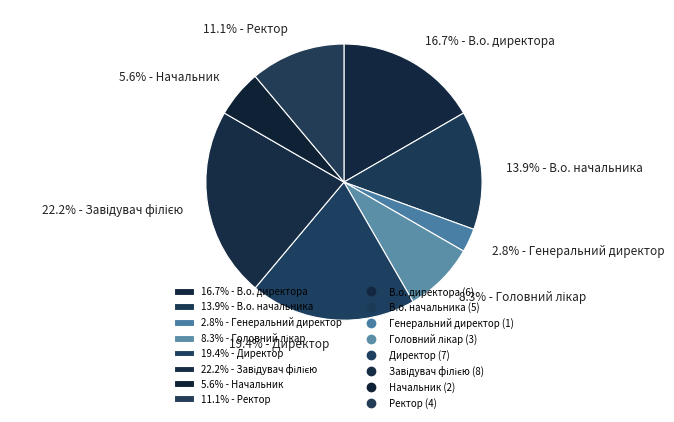

Which slice is the smallest?

2.8% - Генеральний директор